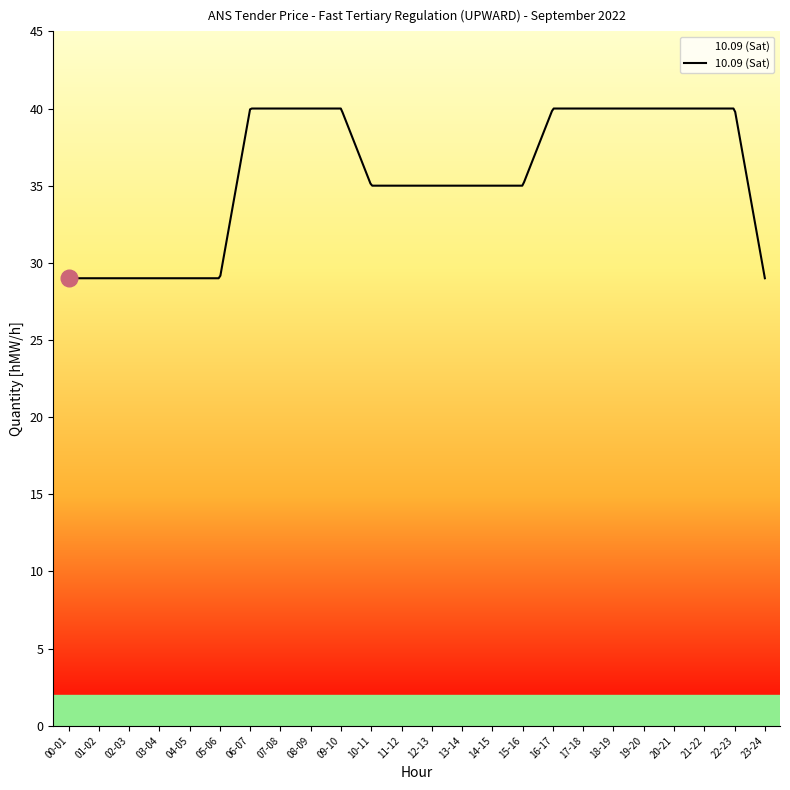

What is the difference between the maximum and minimum values?

11.0